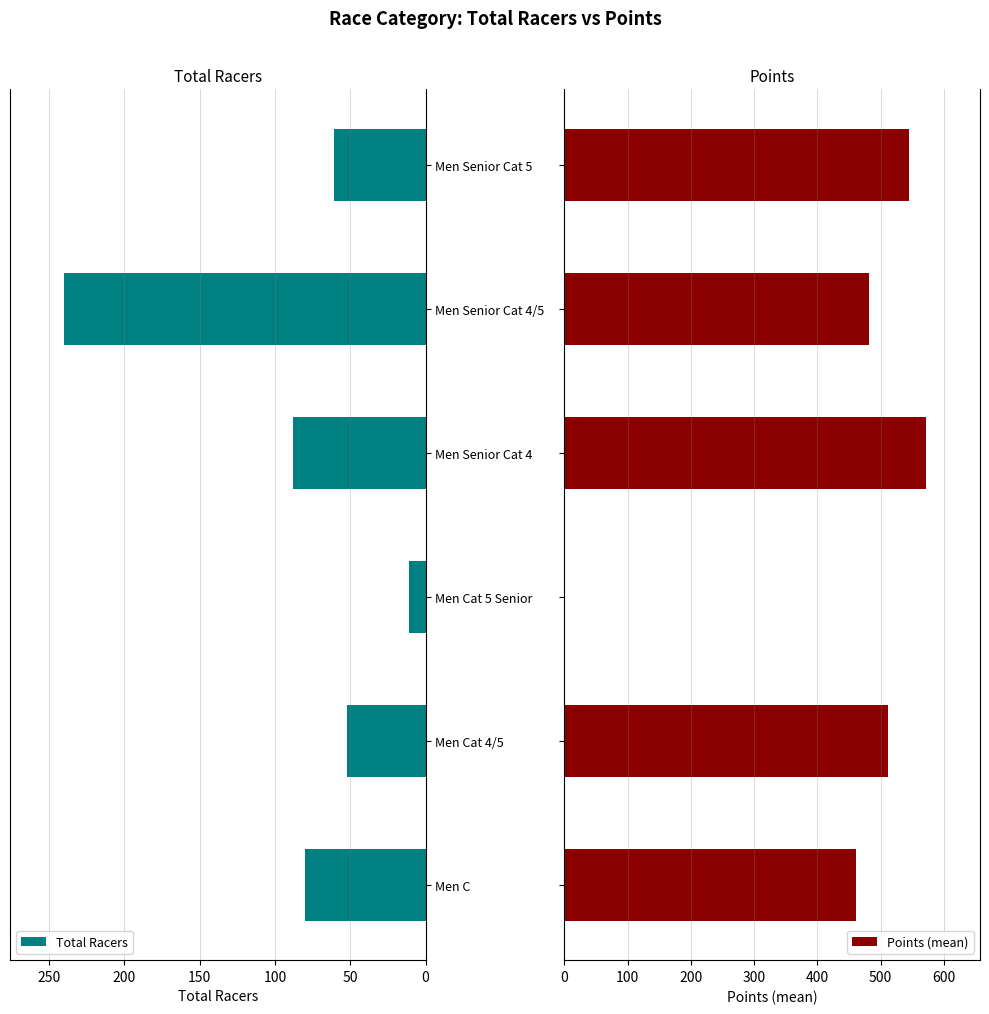

How many bars are there in each group?

2